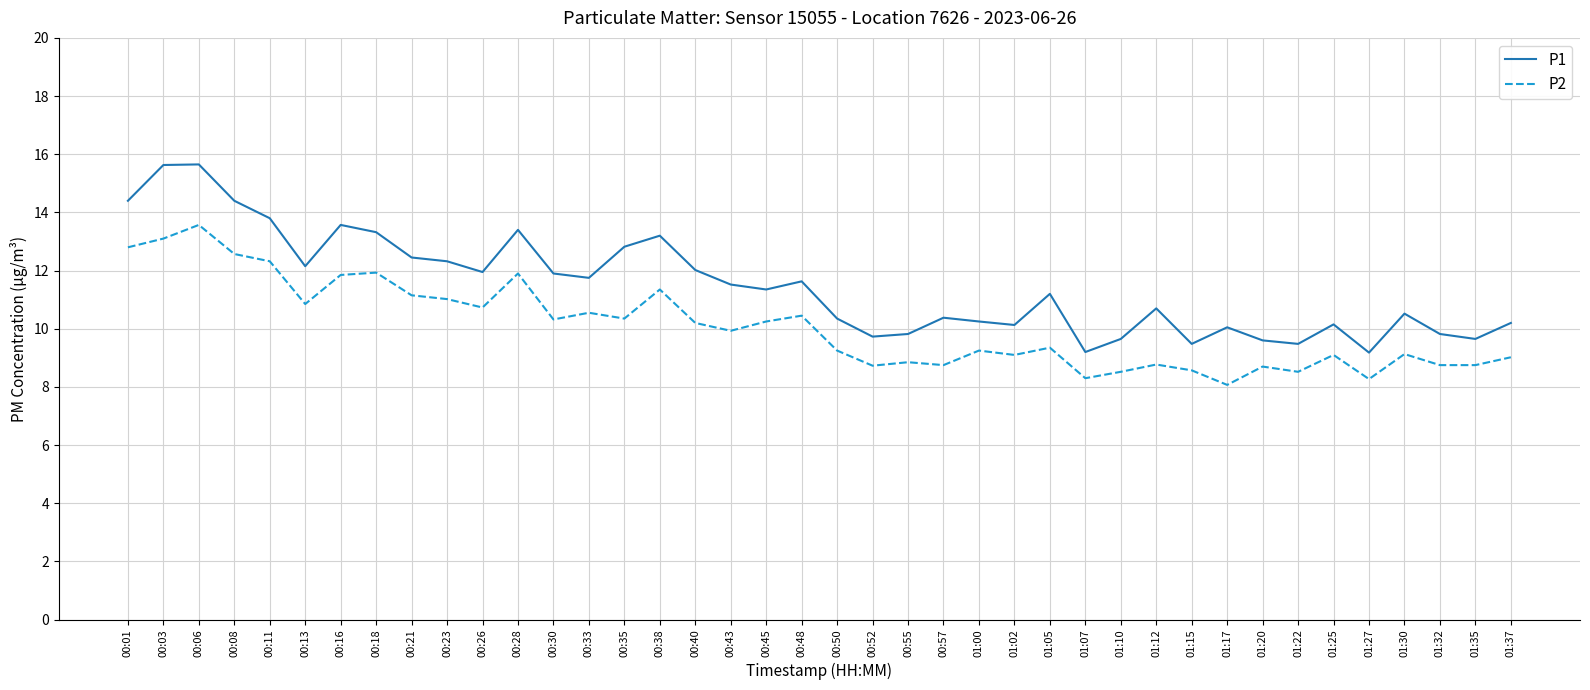

At which category is the sum across all series the highest?

00:06